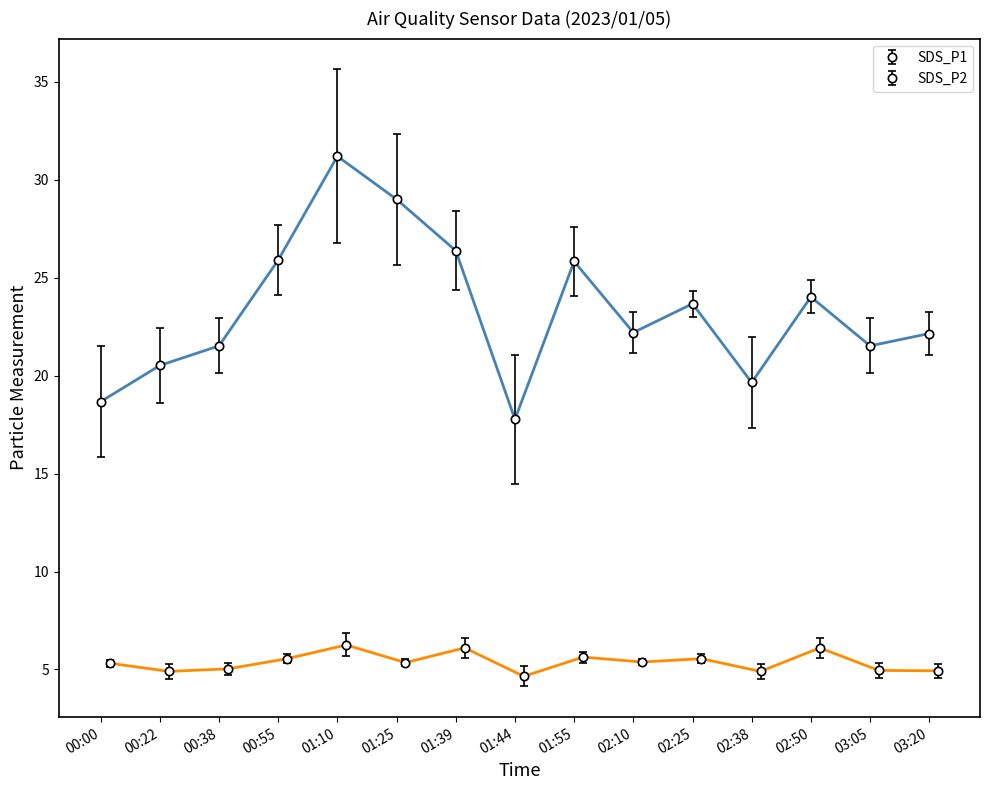

Where is the first local minimum for SDS_P1?

01:44